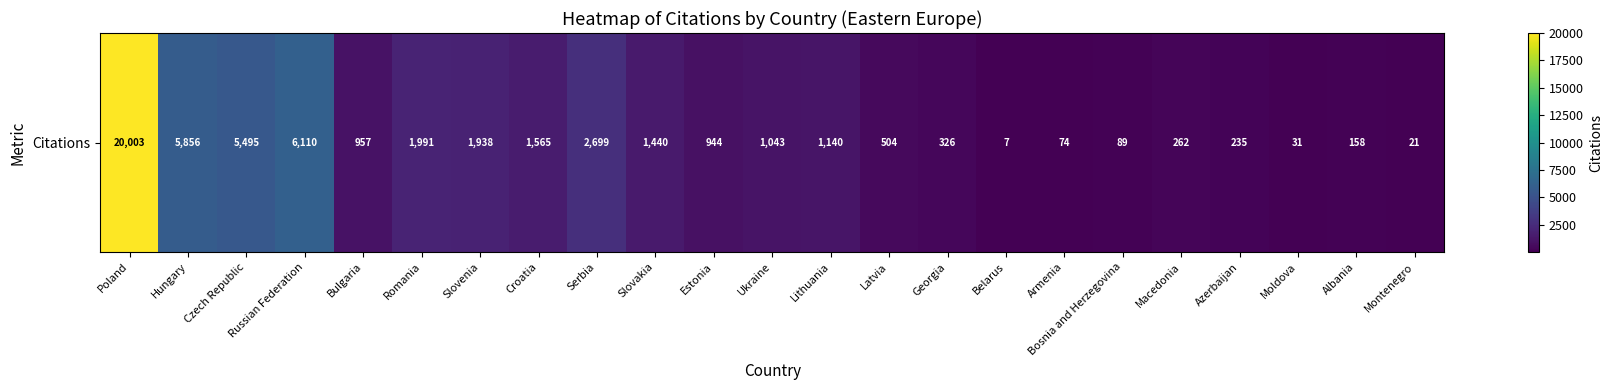

Reading left to right, transcribe all the data shown in this chart.

Poland=20003	Hungary=5856	Czech Republic=5495	Russian Federation=6110	Bulgaria=957	Romania=1991	Slovenia=1938	Croatia=1565	Serbia=2699	Slovakia=1440	Estonia=944	Ukraine=1043	Lithuania=1140	Latvia=504	Georgia=326	Belarus=7	Armenia=74	Bosnia and Herzegovina=89	Macedonia=262	Azerbaijan=235	Moldova=31	Albania=158	Montenegro=21